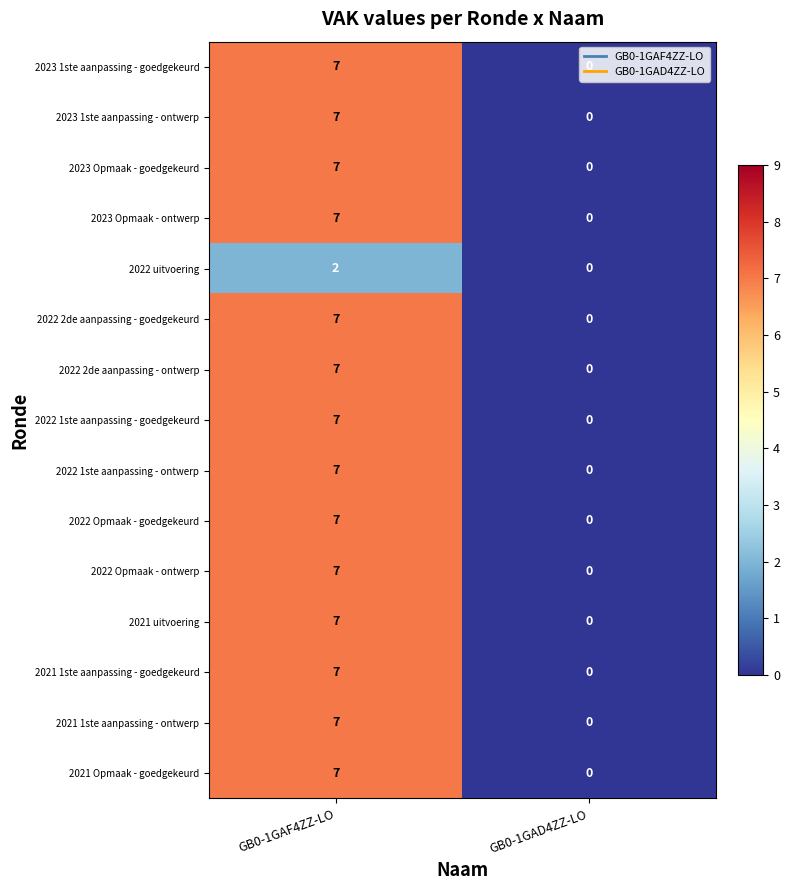

What is the total value across all series at GB0-1GAF4ZZ-LO?

100